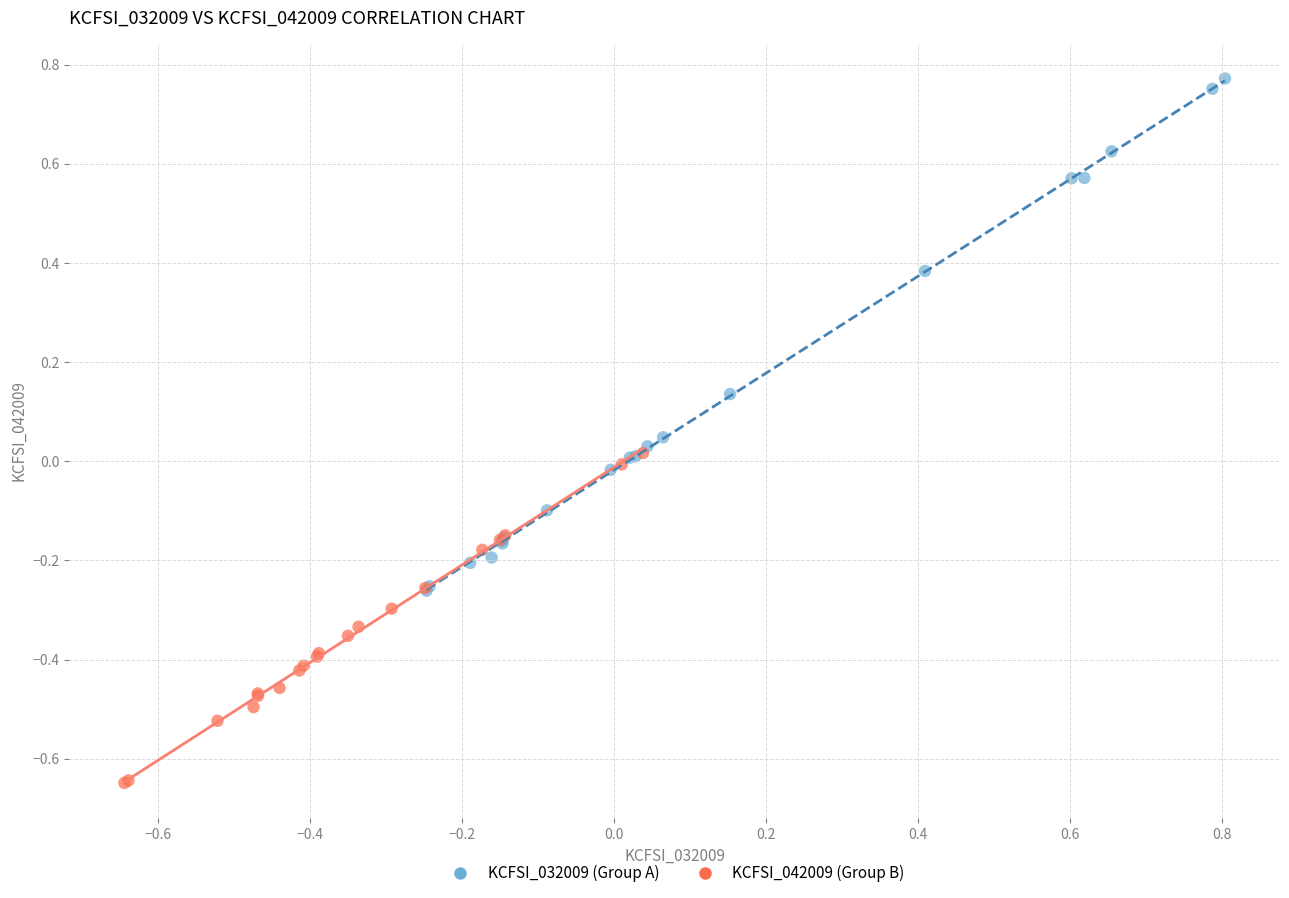

Which series reaches the minimum Y coordinate?

KCFSI_042009 (Group B)